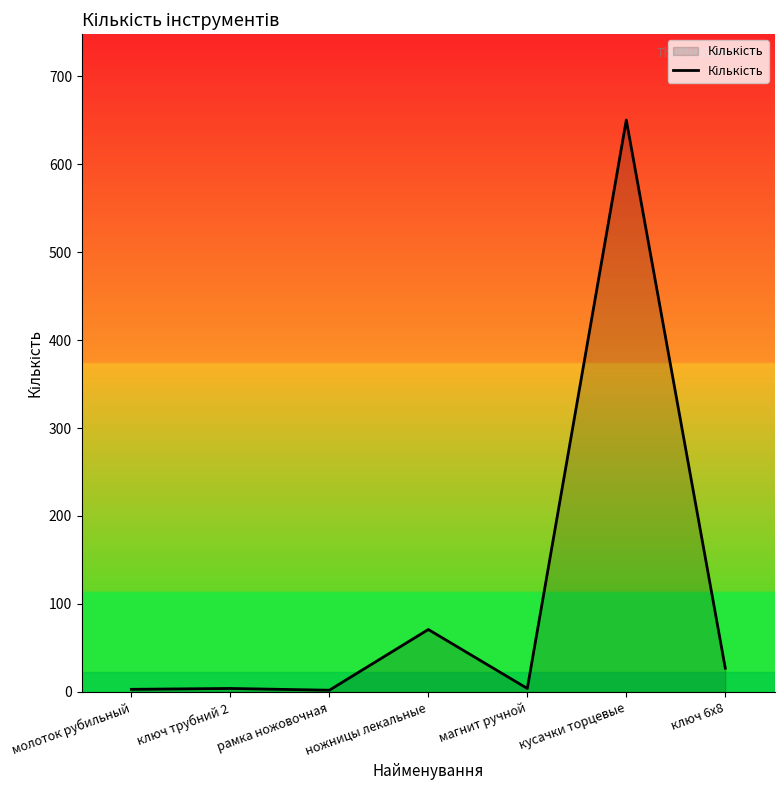

Does the chart have visible grid lines?

No